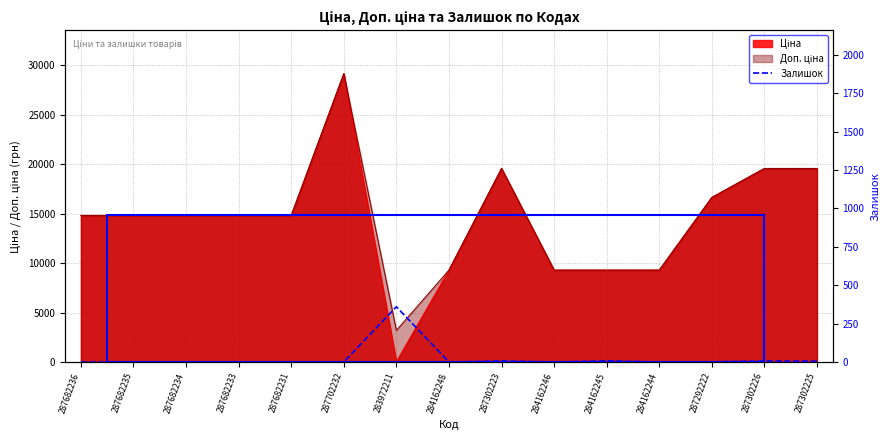

Is it true that the value at 287702232 is -134?

False